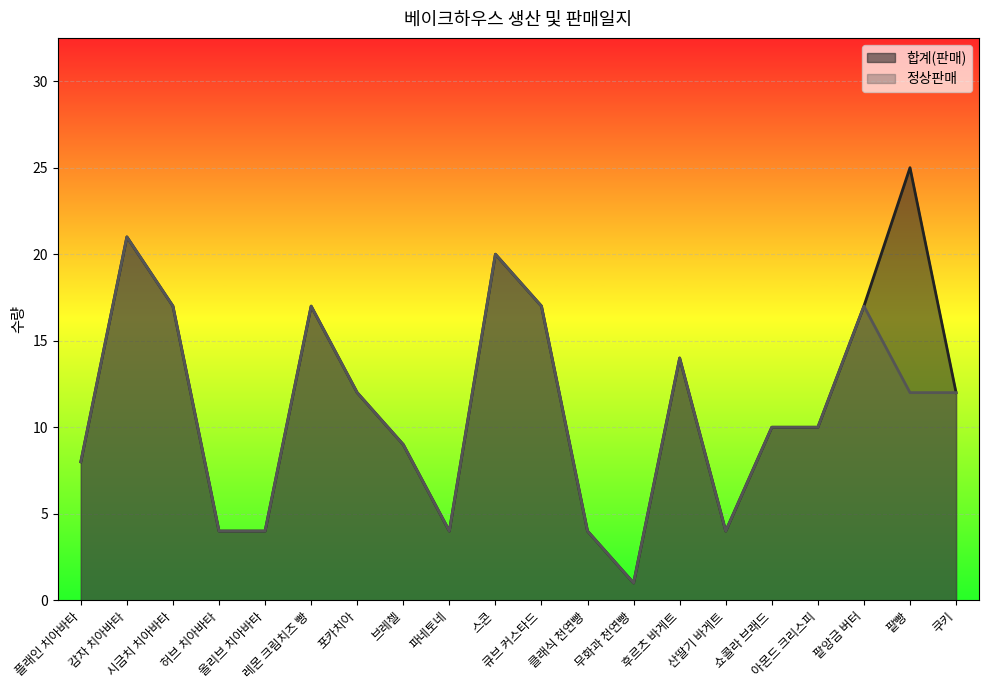

Which series has the largest range (max minus min)?

합계(판매)